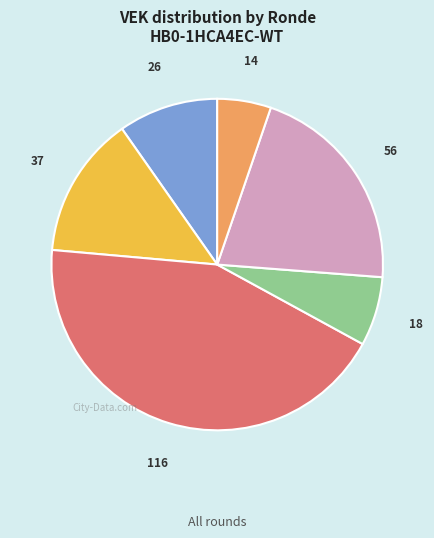

Is there any slice that represents more than half of the pie?

No